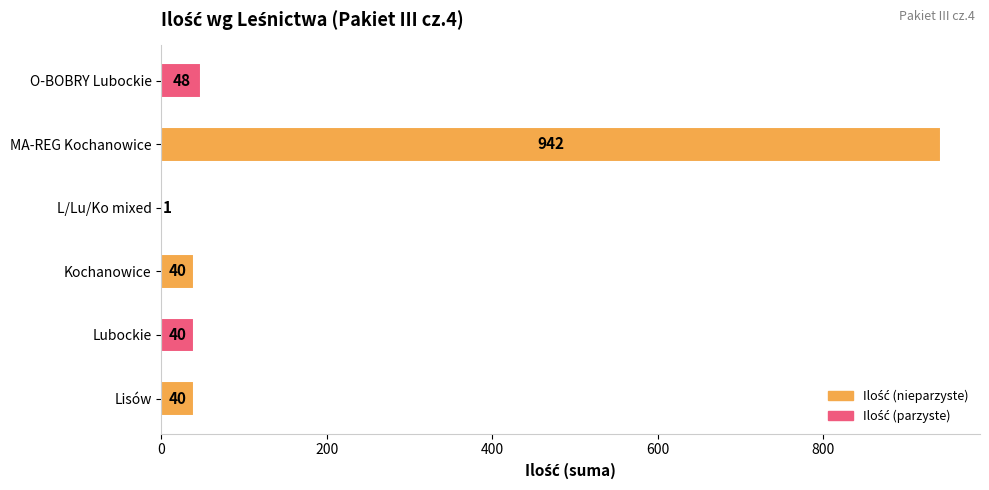

At which category does the chart reach its peak across all series?

MA-REG Kochanowice